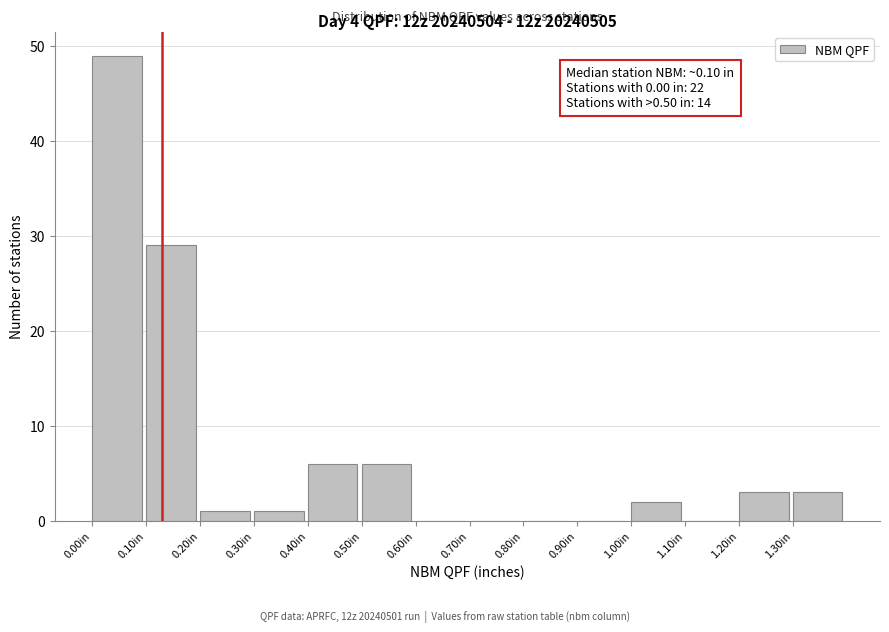

Over which range of the x-axis is the bar tallest?

0.0 to 0.1